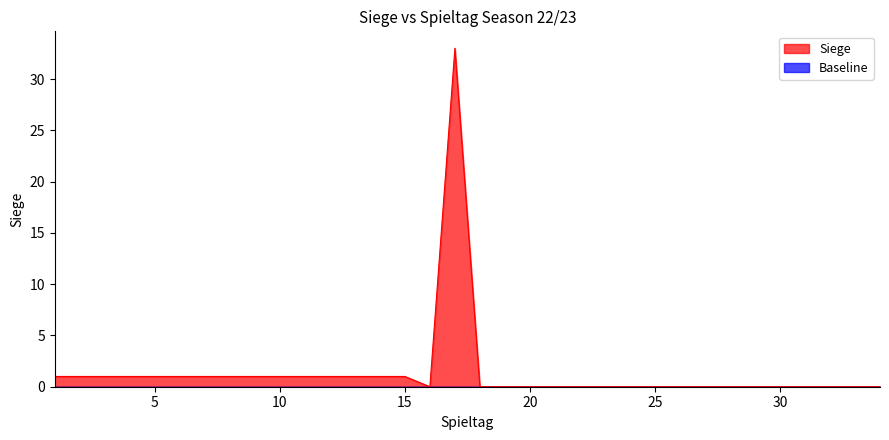

True or false: the data shows -16 at 33.

False